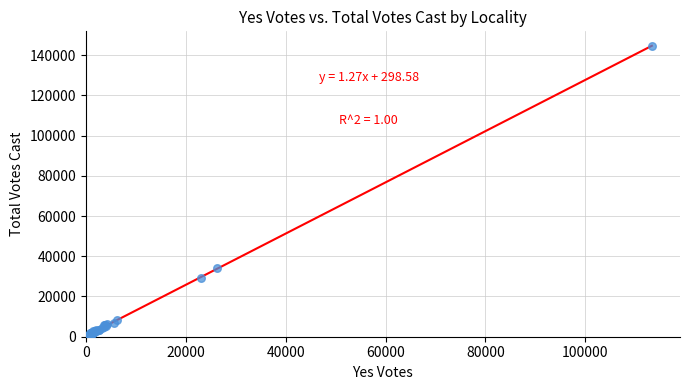

What Y value in the scatter plot is closest to 72789?

34062